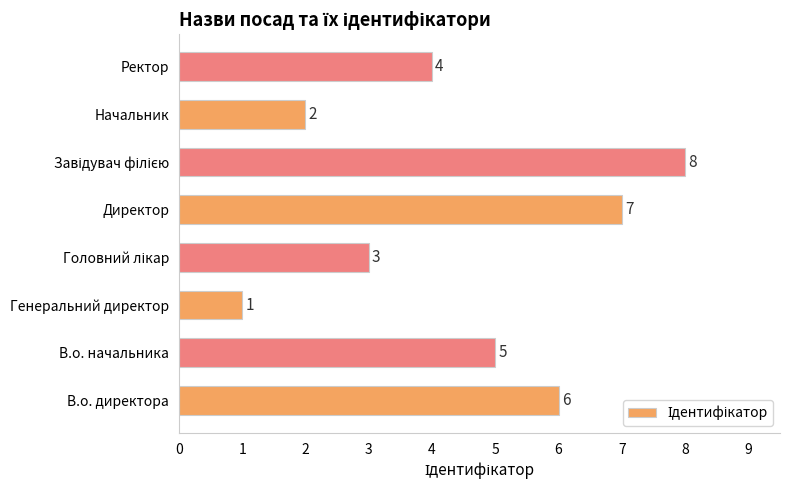

Reading bottom to top, what are all the values shown in this chart?

6	5	1	3	7	8	2	4